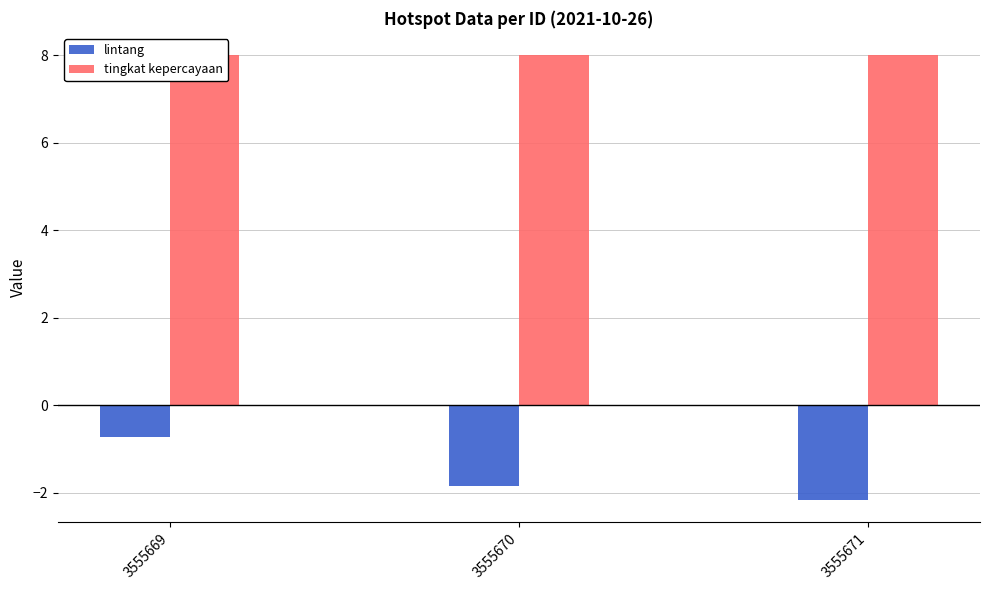

At how many categories does at least one series exceed 0?

3